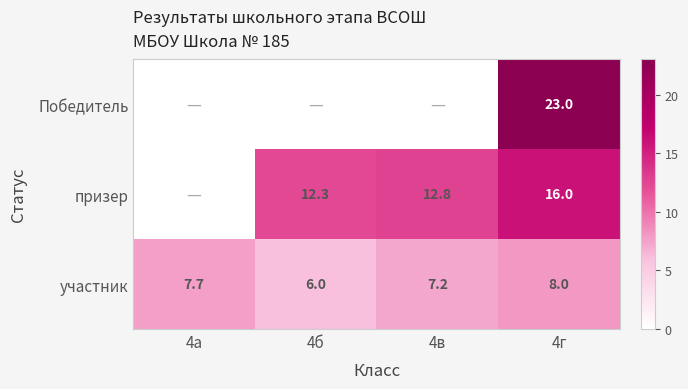

Between 4в and 4б, which is larger?

4в